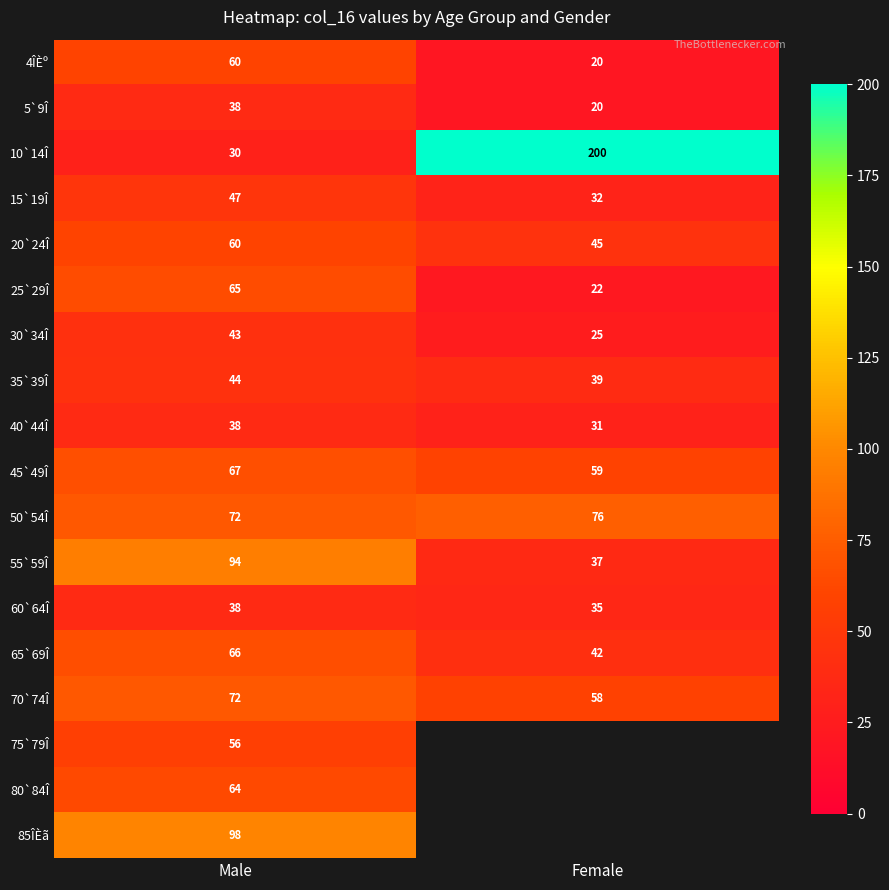

What is the average value of the 35`39Î series?

42